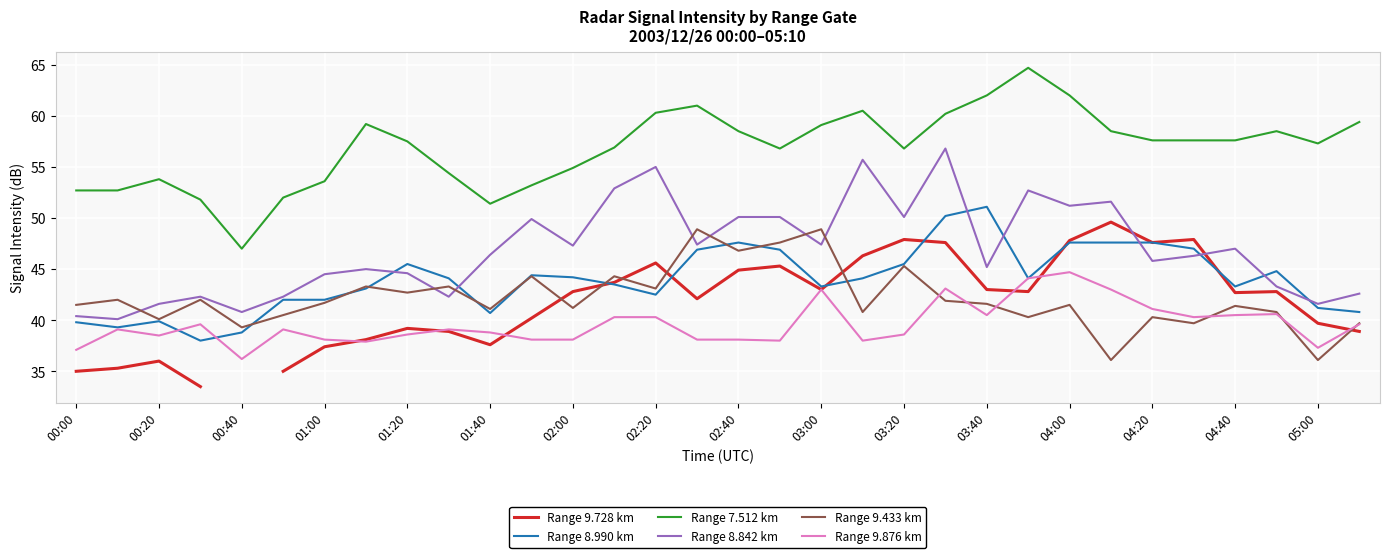

Rank the series by their maximum value, from highest to lowest.

Range 7.512 km, Range 8.842 km, Range 8.990 km, Range 9.728 km, Range 9.433 km, Range 9.876 km